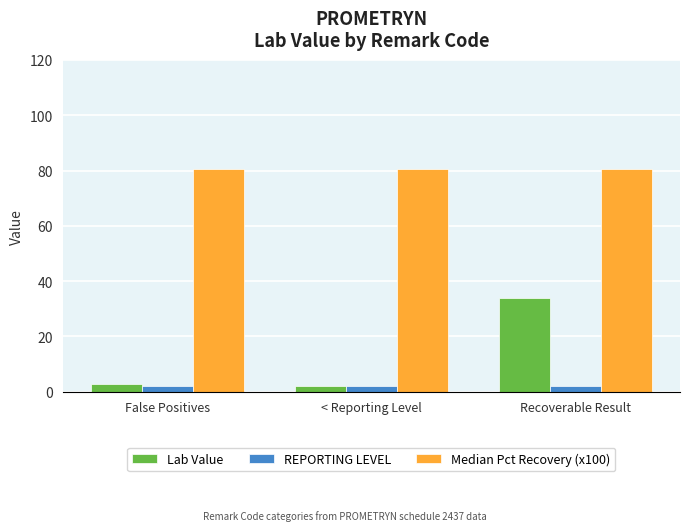

At which category is the sum across all series the highest?

Recoverable Result